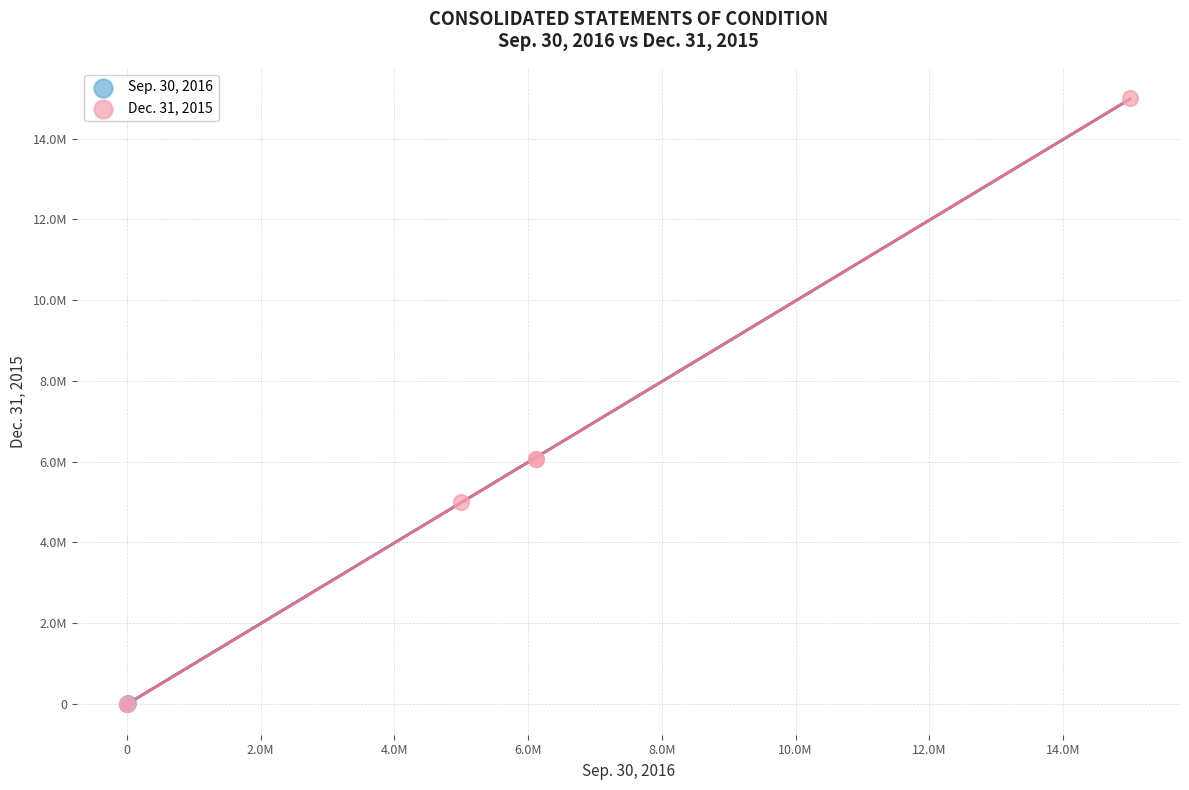

Which series has the widest spread of Y values?

Dec. 31, 2015